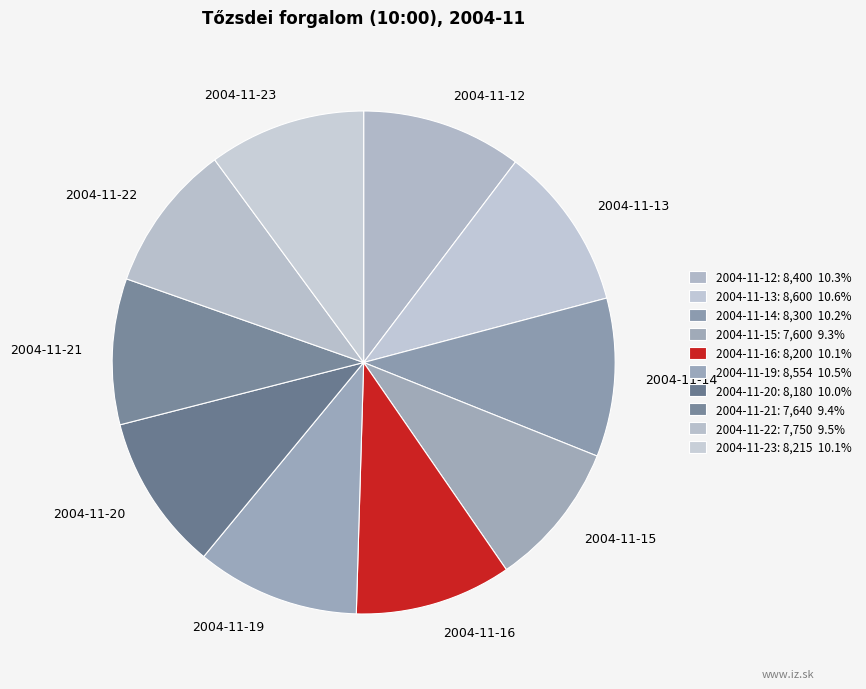

Combined, do 2004-11-16 and 2004-11-22 account for over 50%?

No